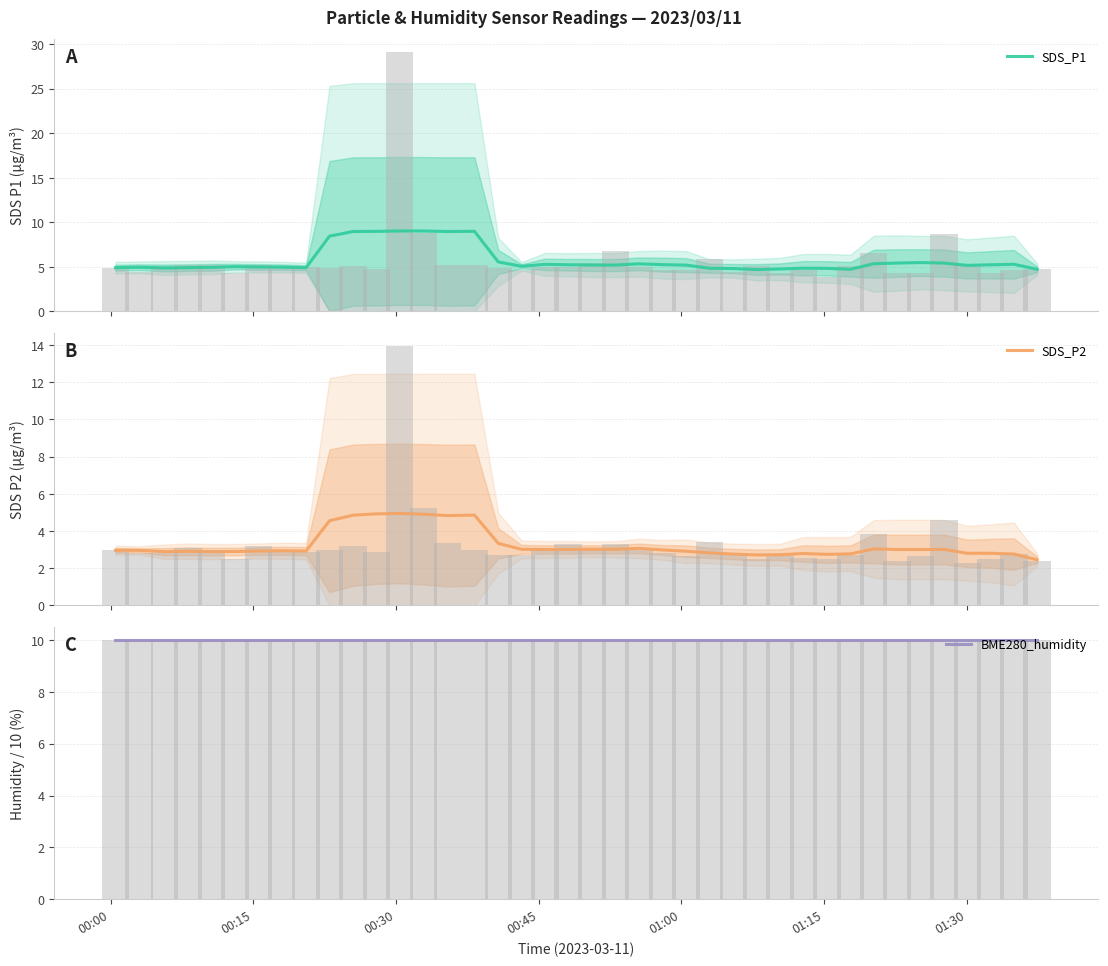

List the series in order of their overall mean, highest first.

BME280_humidity, SDS_P1, SDS_P2